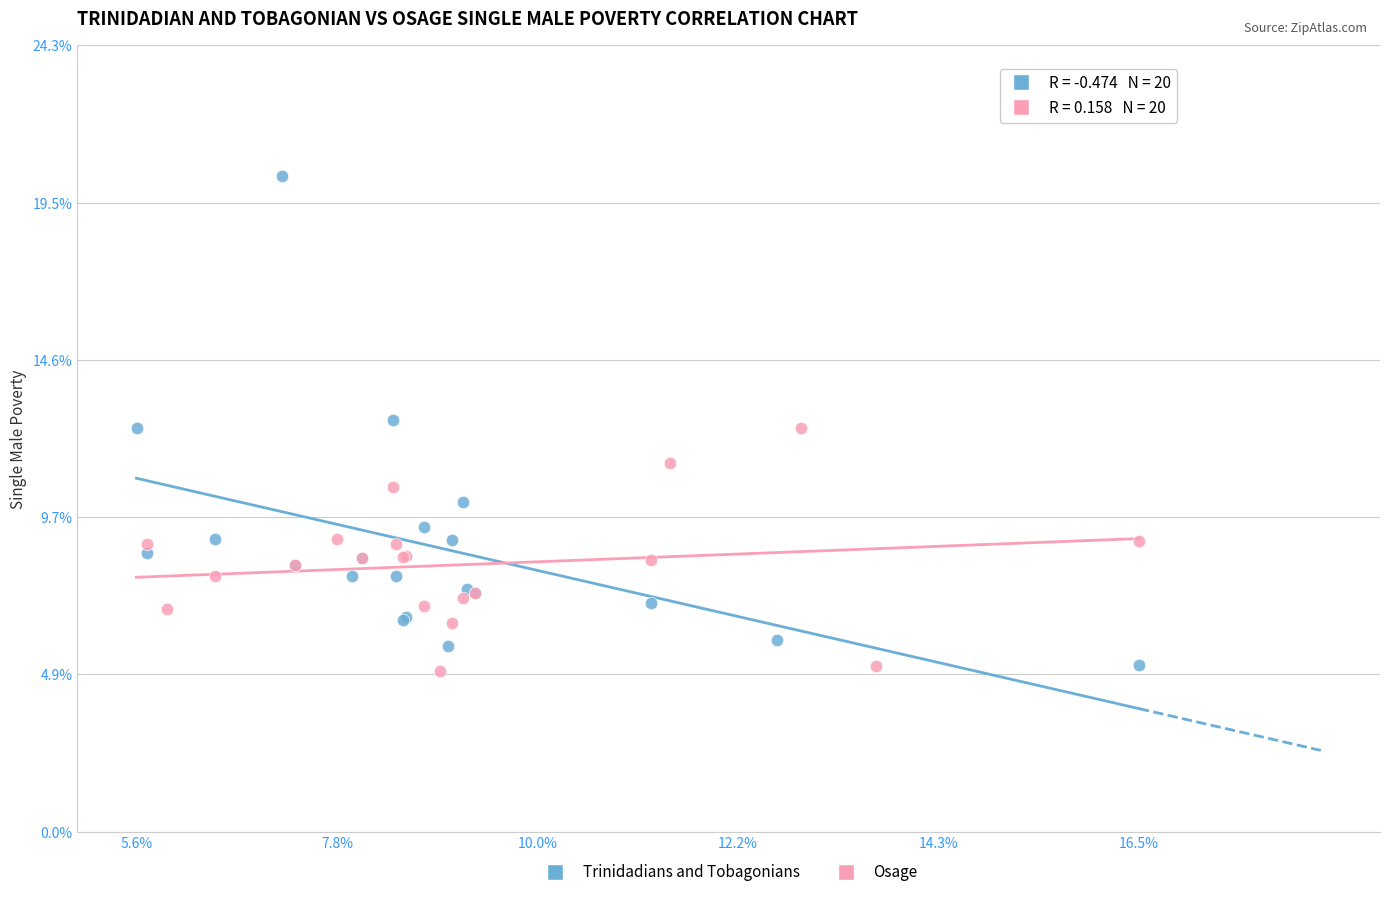

Which series has the widest spread of Y values?

Trinidadians and Tobagonians